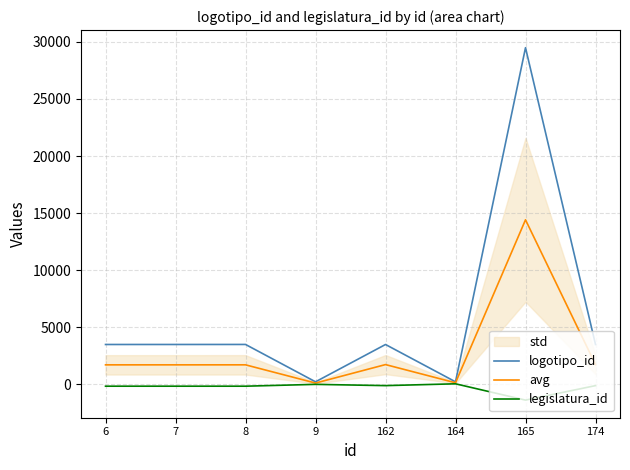

What is the average value of the legislatura_id series?

-256.9